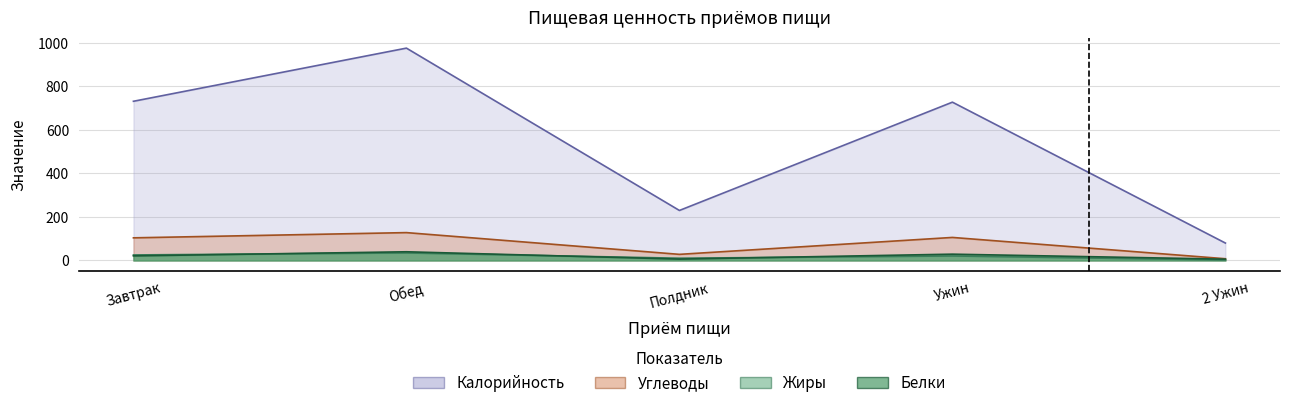

Which series has the largest range (max minus min)?

Калорийность